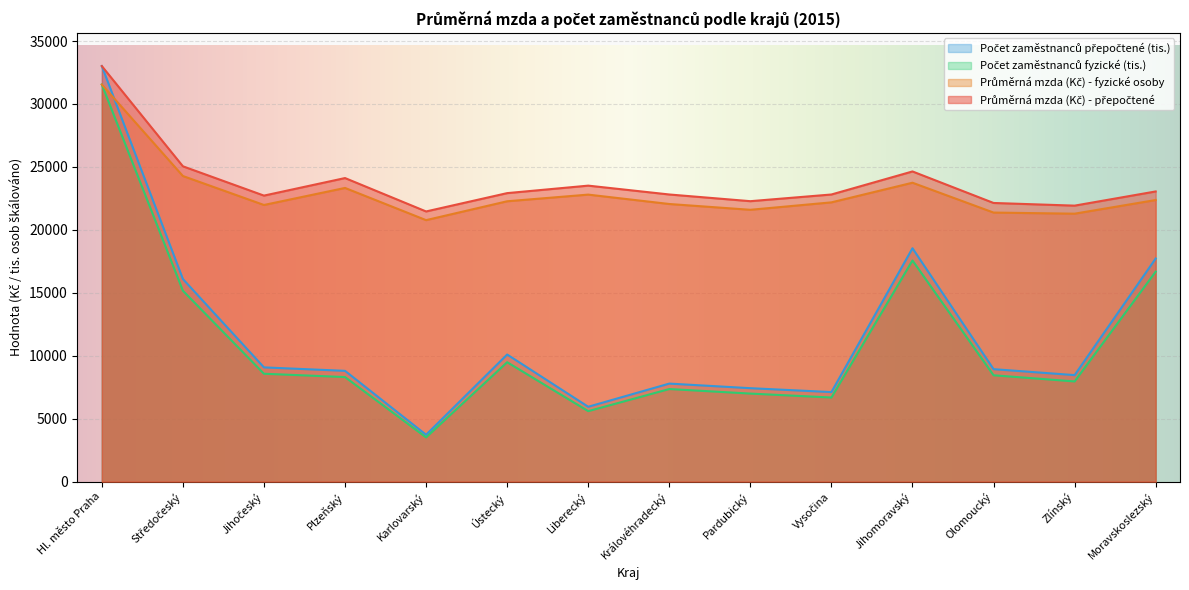

How many values in the Průměrná mzda (Kč) - fyzické osoby series are below 22270?

7